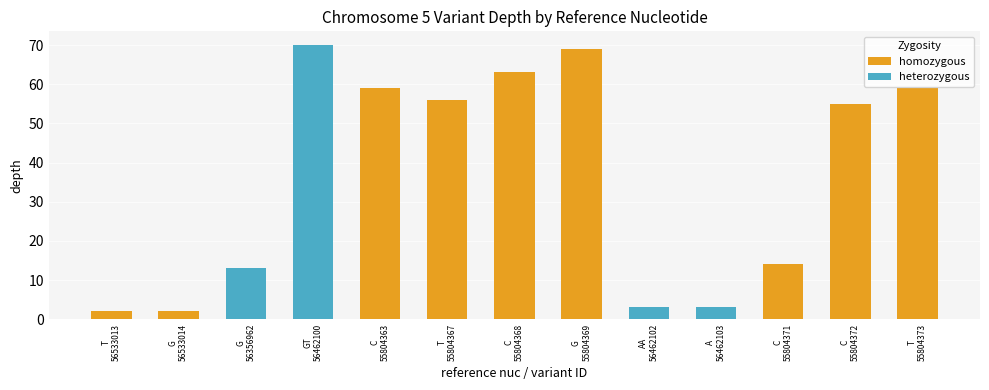

Between A and AA, which is larger?

A